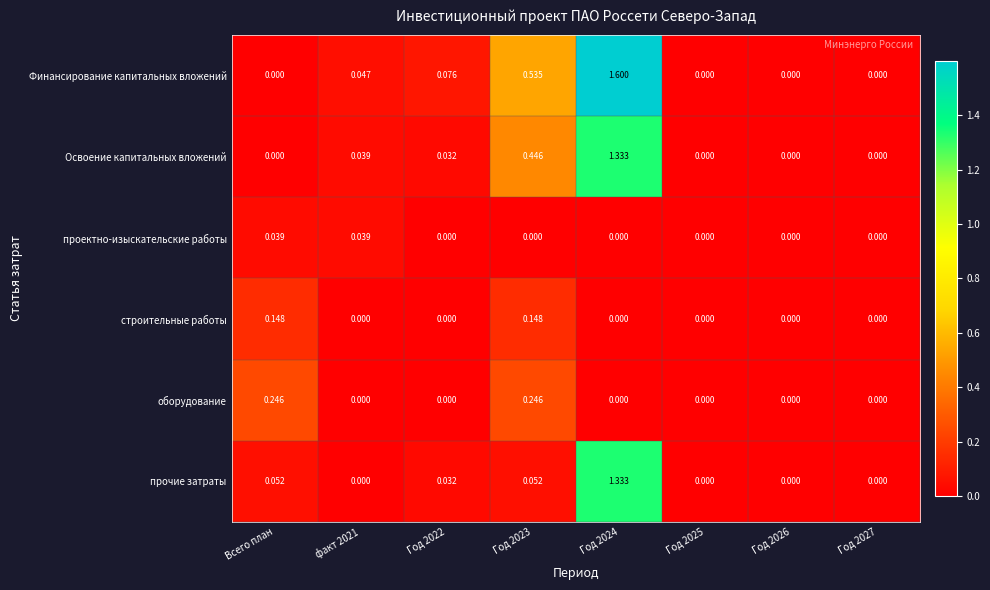

Which series has the widest spread of values?

Финансирование капитальных вложений